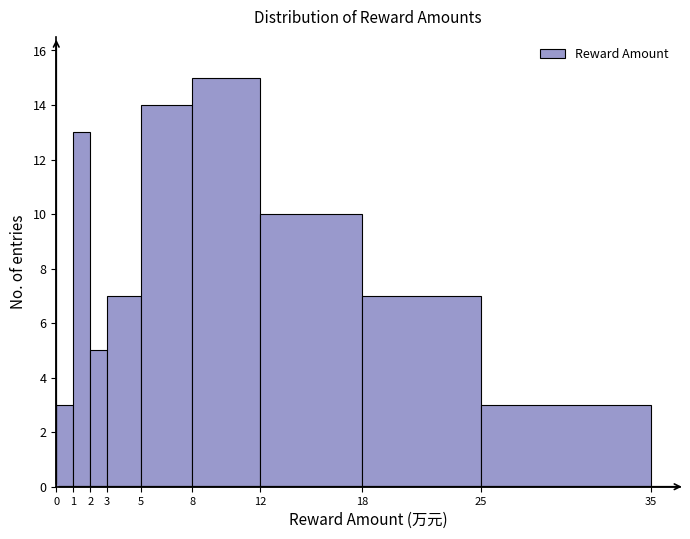

How tall is the bar that spans 25 to 35 on the x-axis? The values are not printed on the chart, so give them approximately, as read against the axis.

3